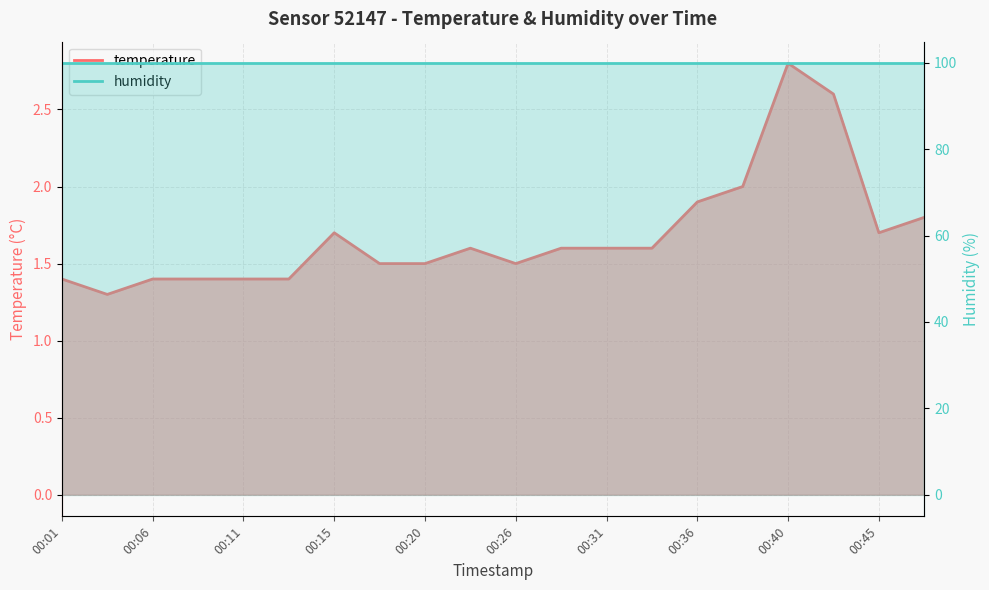

How many interior local peaks (higher than both neighbors) does the data have?

3